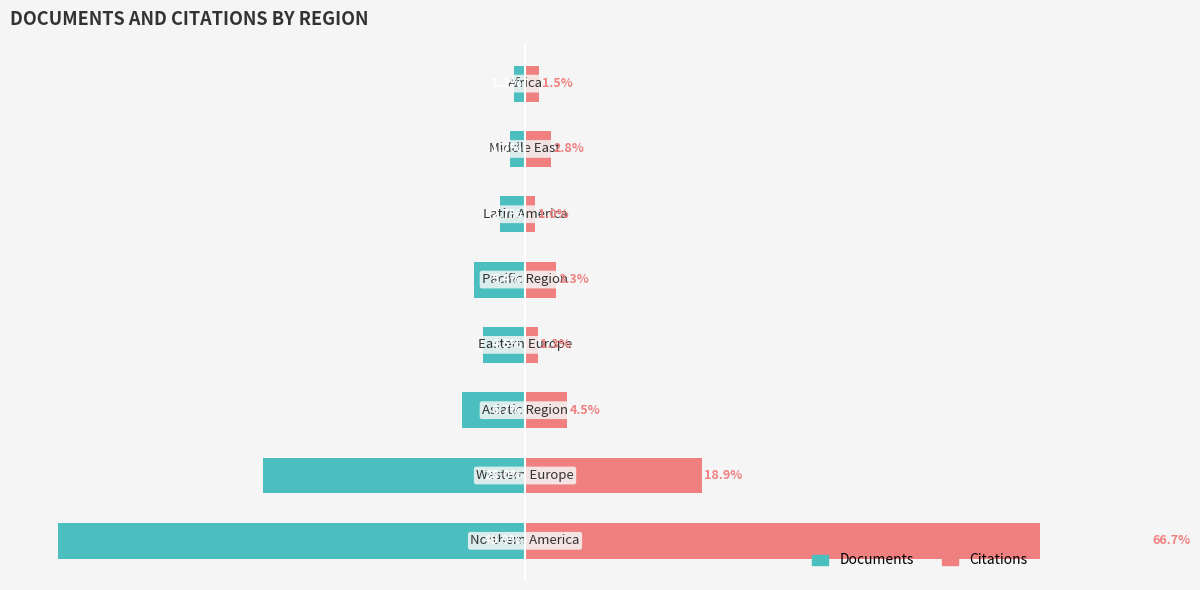

List the series in order of their overall mean, highest first.

Citations, Documents